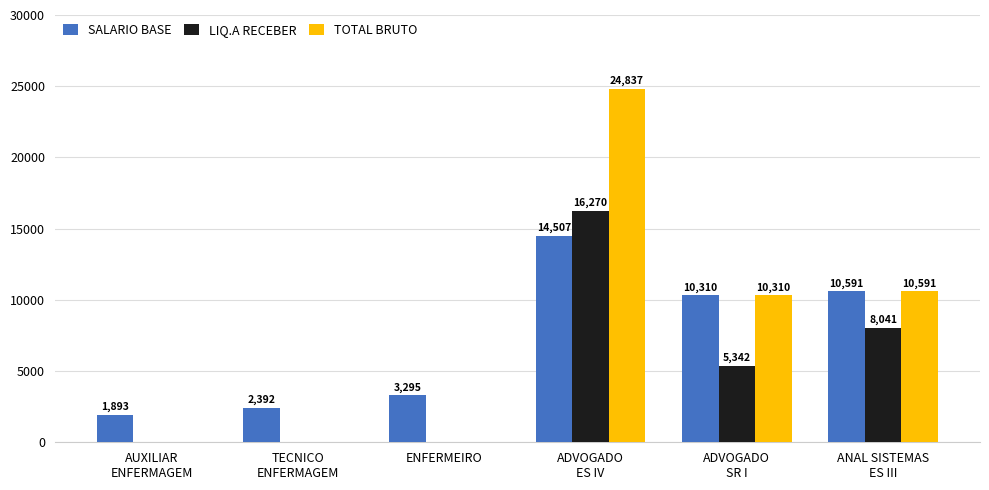

How many groups of bars are there?

6